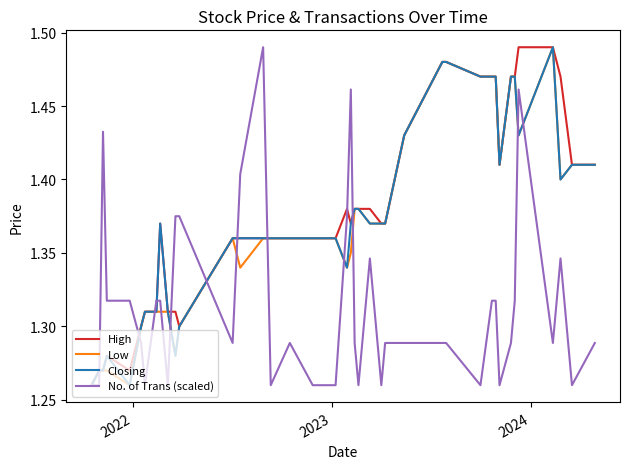

Does the chart display data point markers on the line(s)?

No